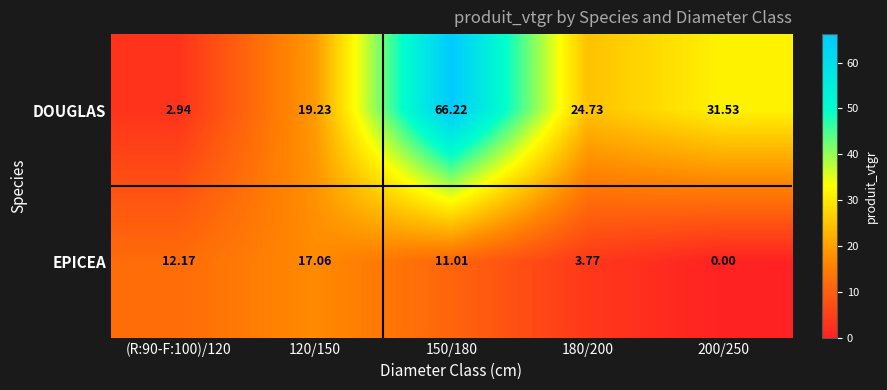

The value of DOUGLAS at 200/250 is 54.8. True or false?

False